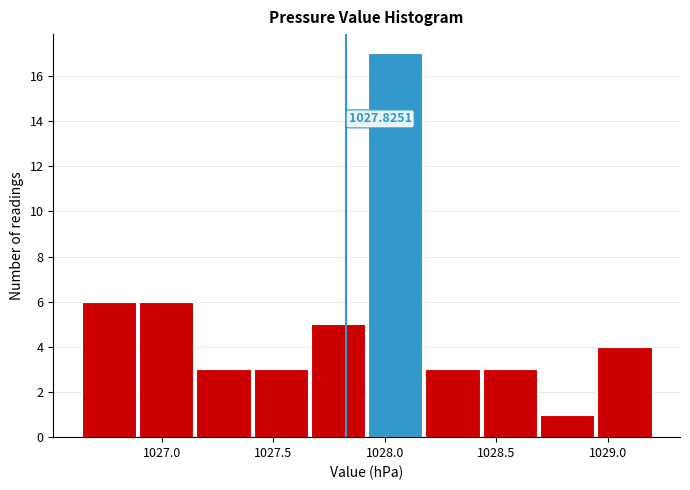

Which range on the x-axis has the tallest bar?

1027.95 to 1028.20